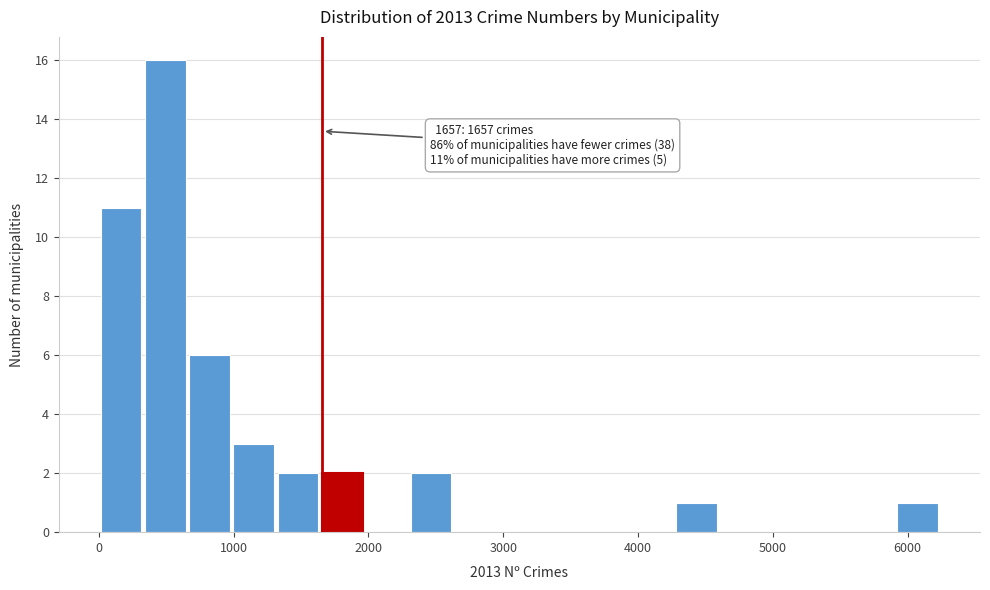

Read against the x-axis, roughly where is the centre of the tallest bar?

500